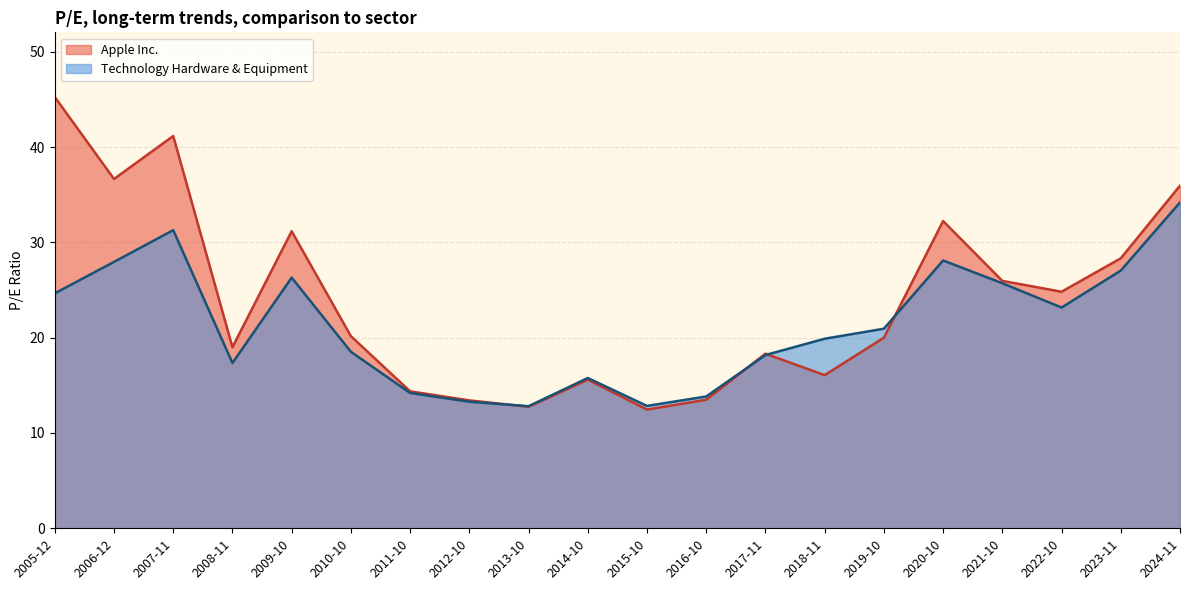

How many times do Apple Inc. and Technology Hardware & Equipment cross each other?

4